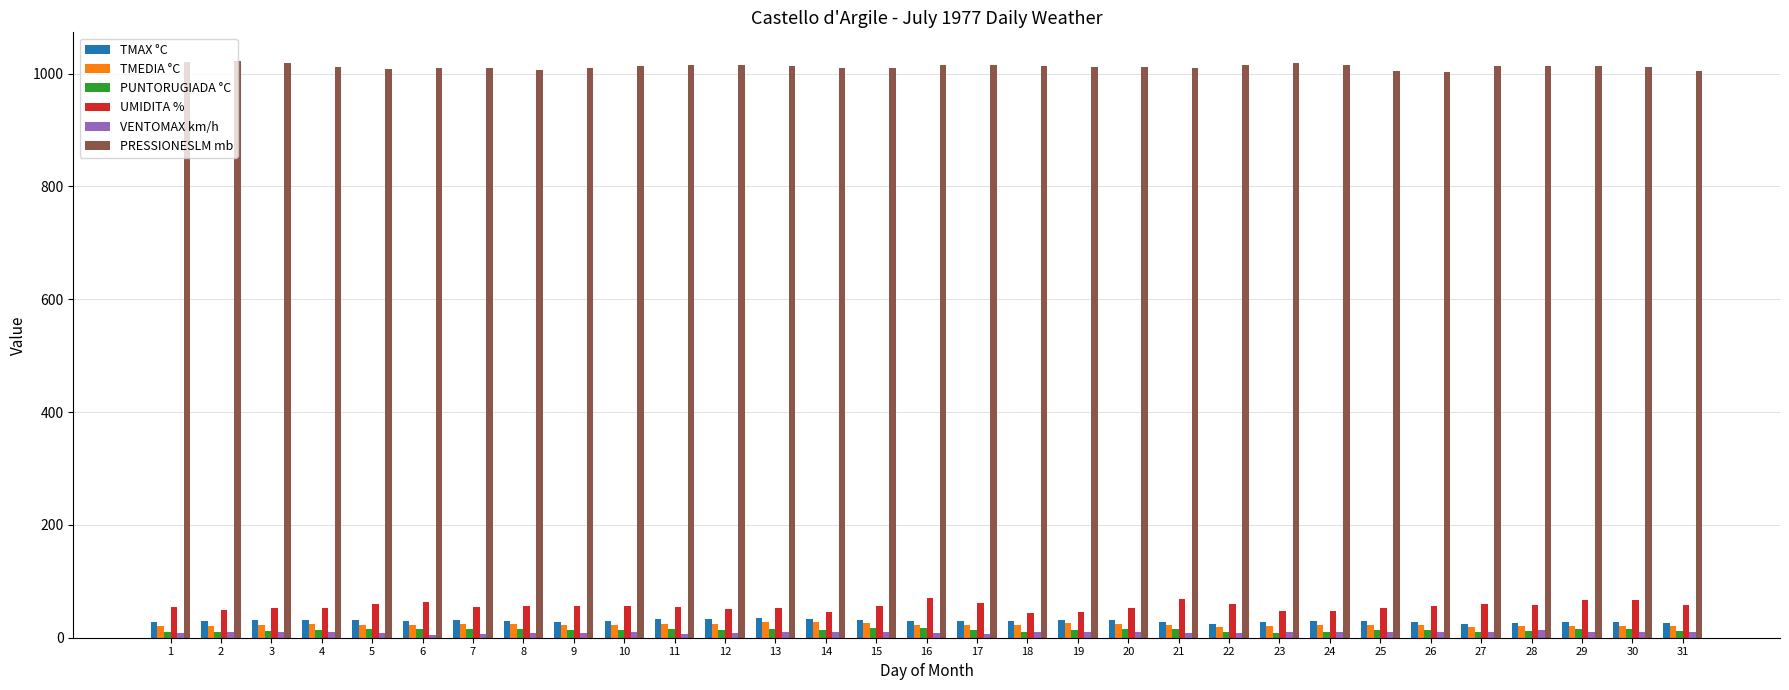

What is the maximum value for UMIDITA %?

71